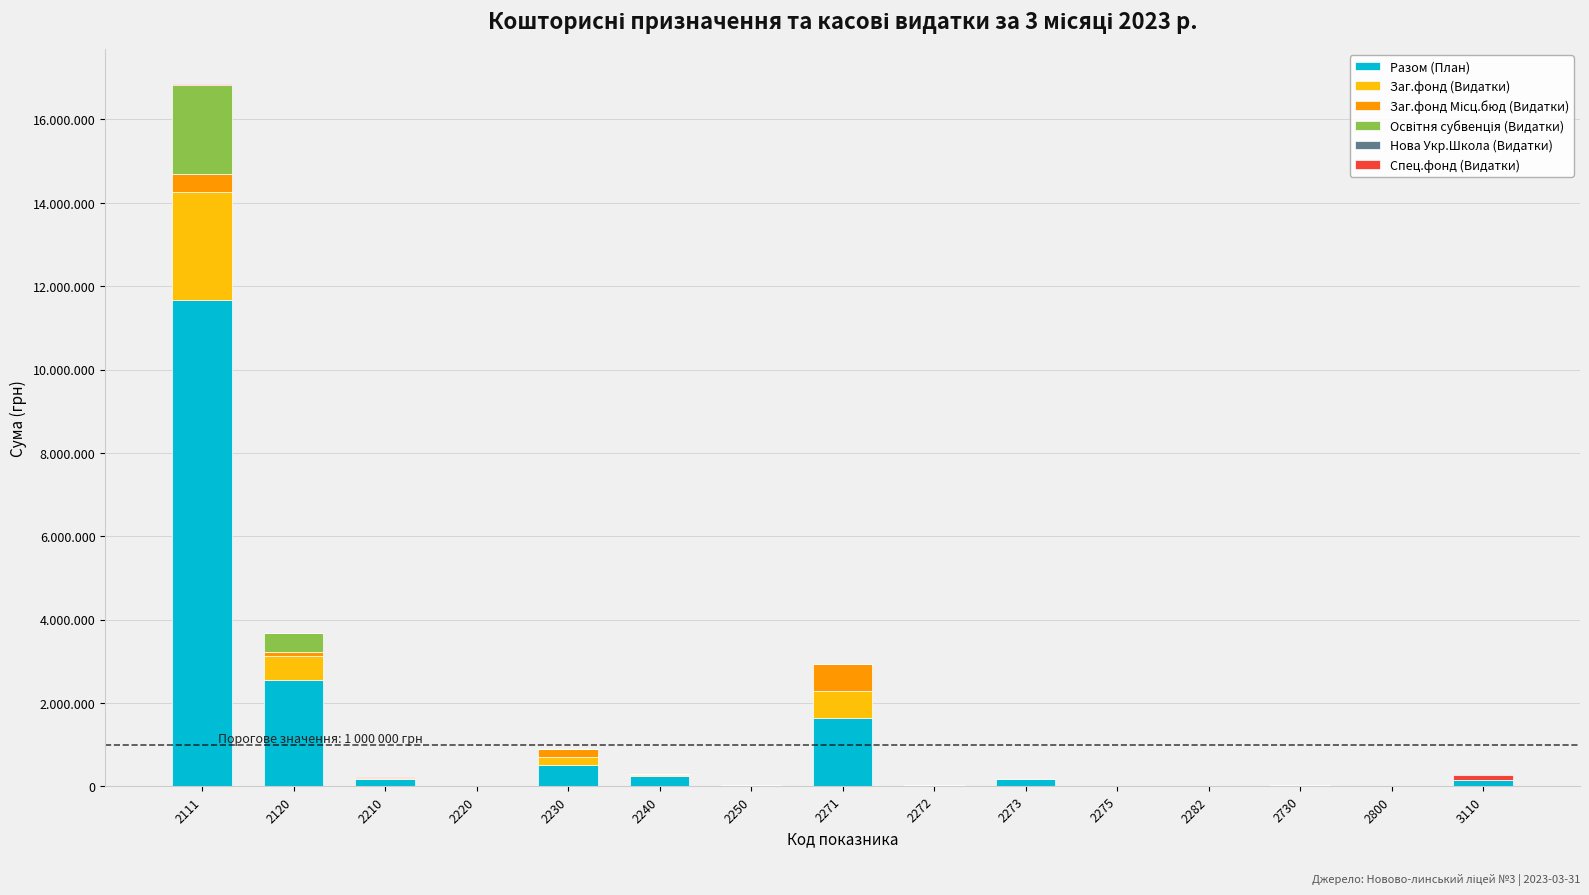

Are the bars grouped side by side (vs. stacked)?

No